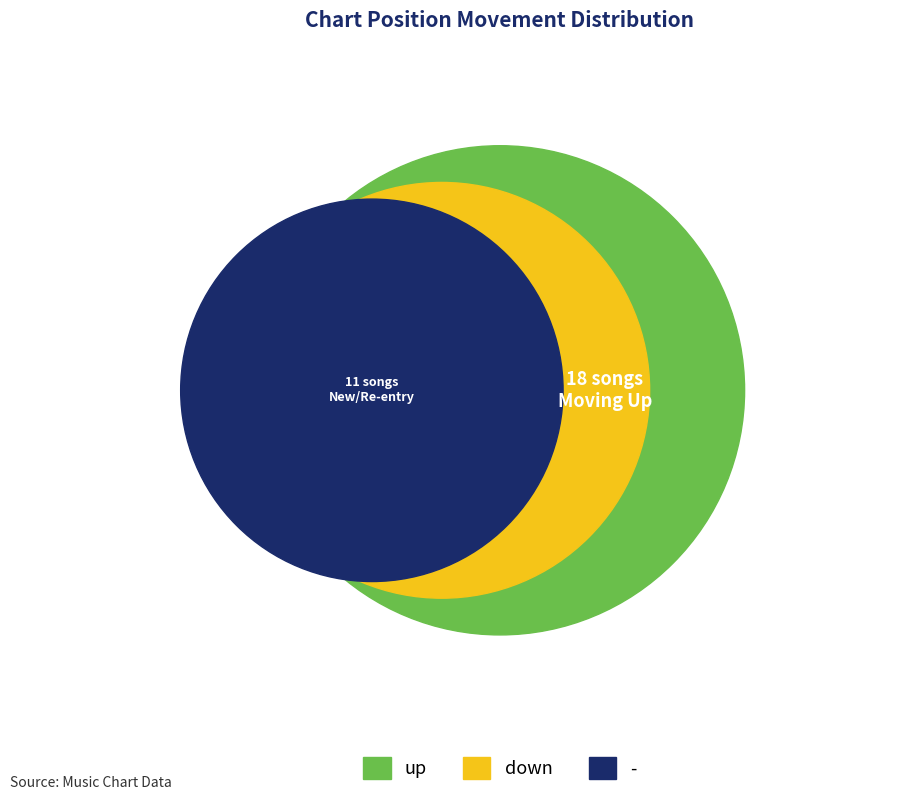

The - slice represents 21% of the pie. True or false?

False